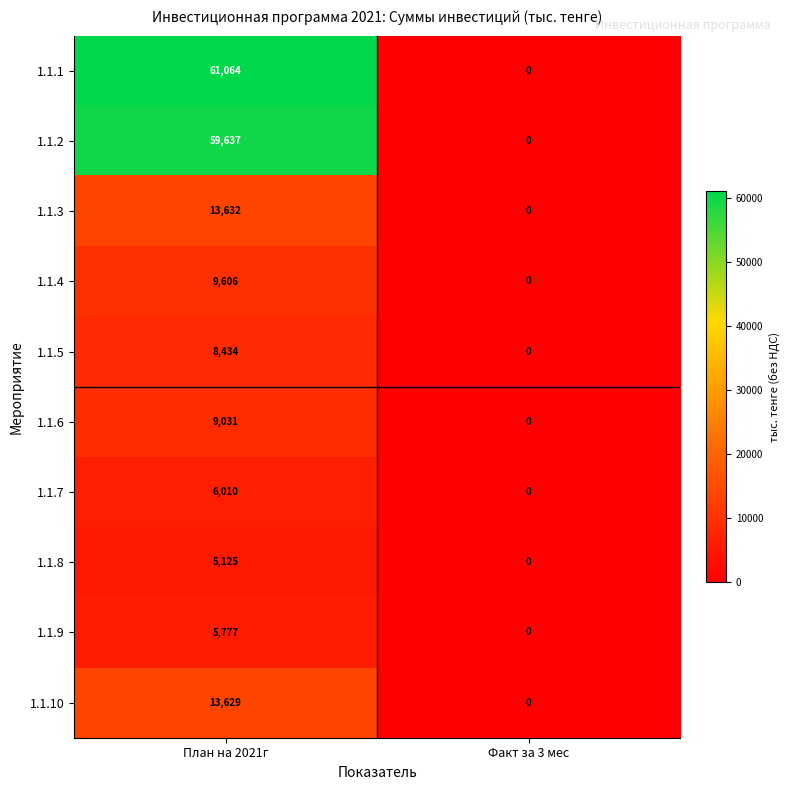

What value does the 1.1.4 series have at План на 2021г, to the nearest 50?

9600